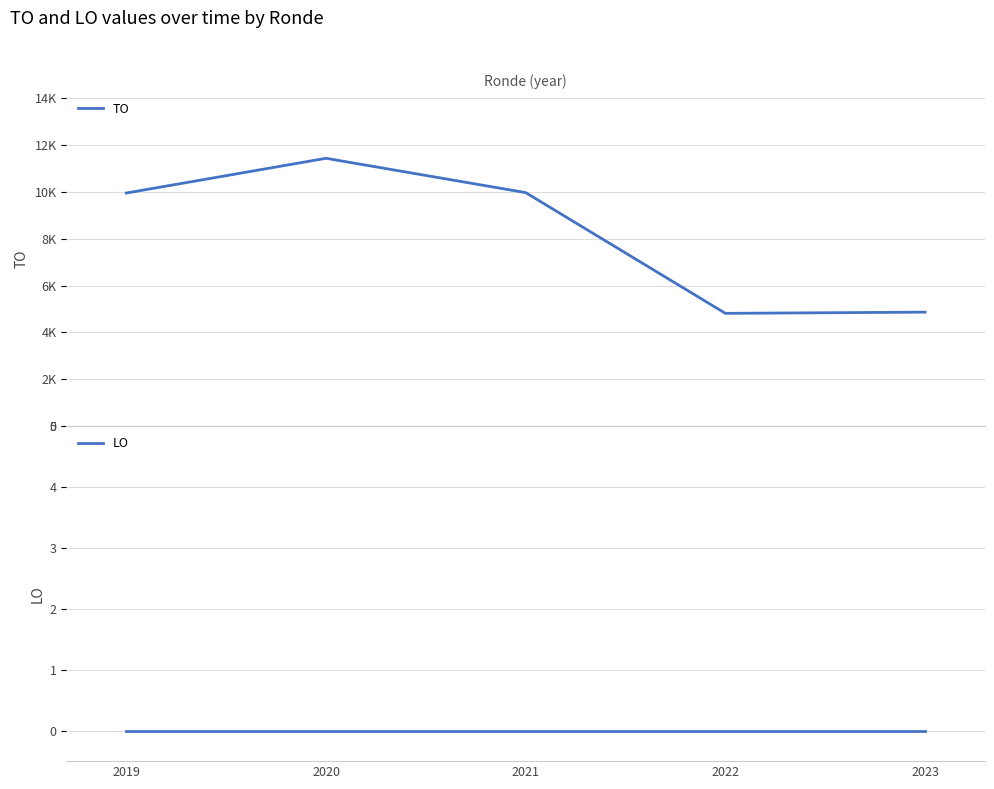

What is the total value across all series at 2023?

4867